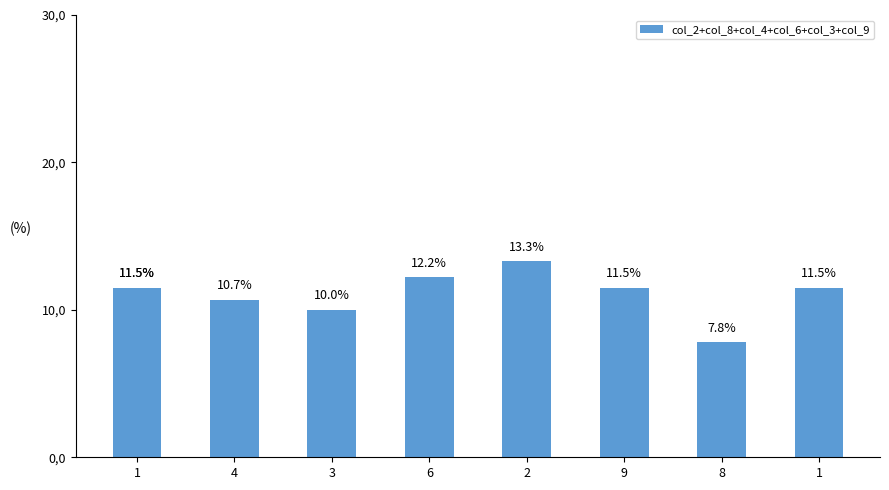

What value does the data have at 1?

11.5